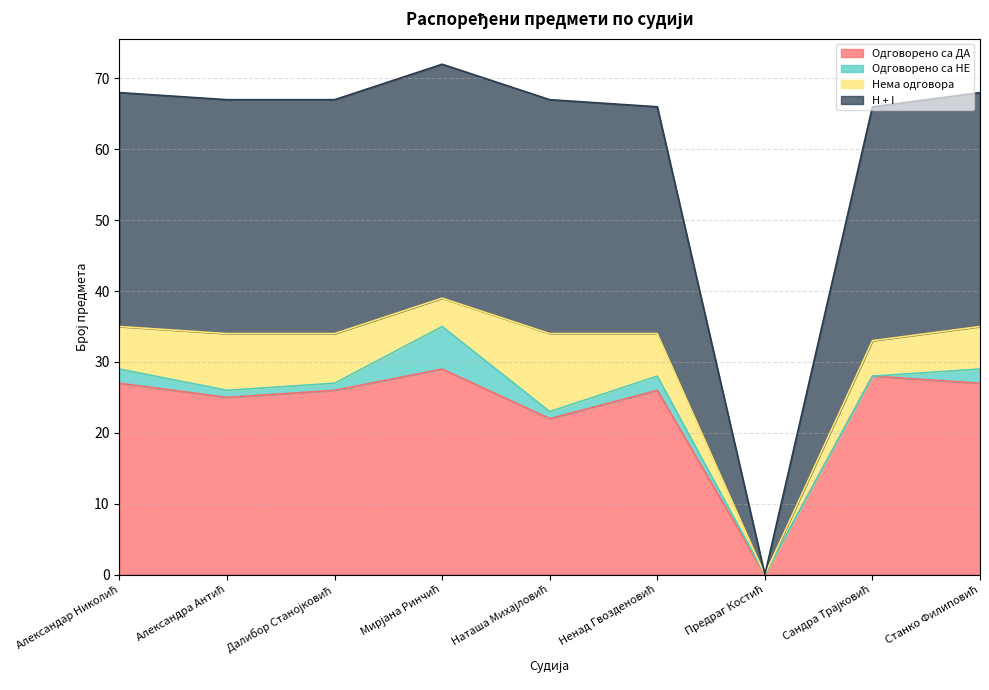

What is the label of the 1st point from the right?

Станко Филиповић